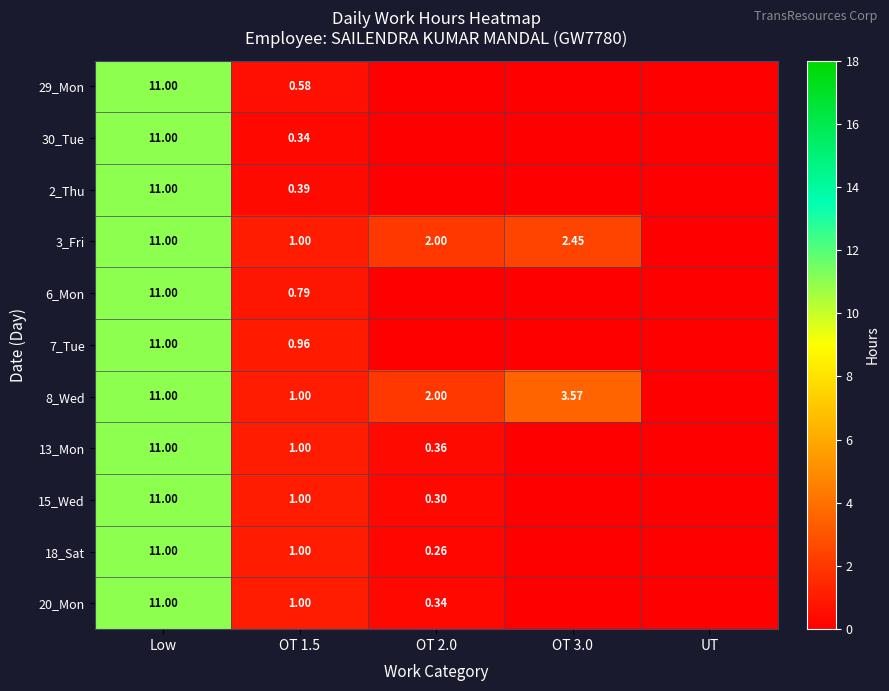

What is the total value across all series at OT 3.0?

6.0